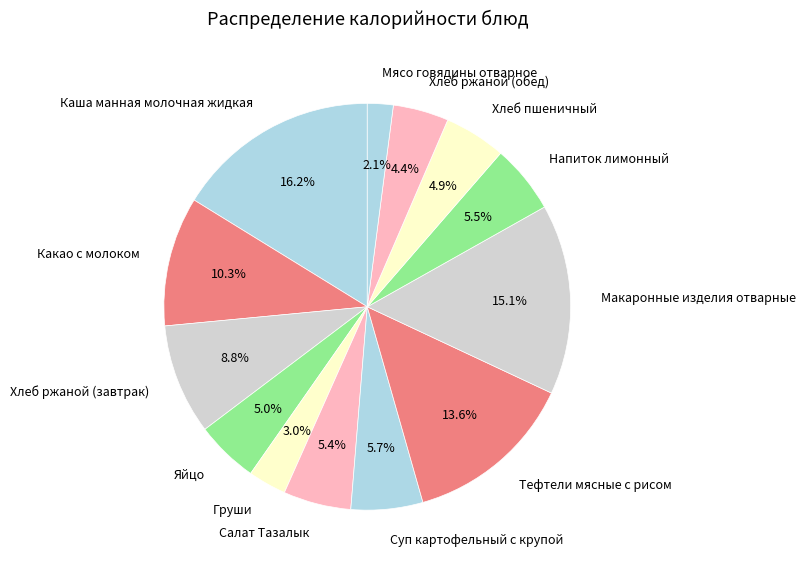

Does Суп картофельный с крупой represent more than half of the total?

No